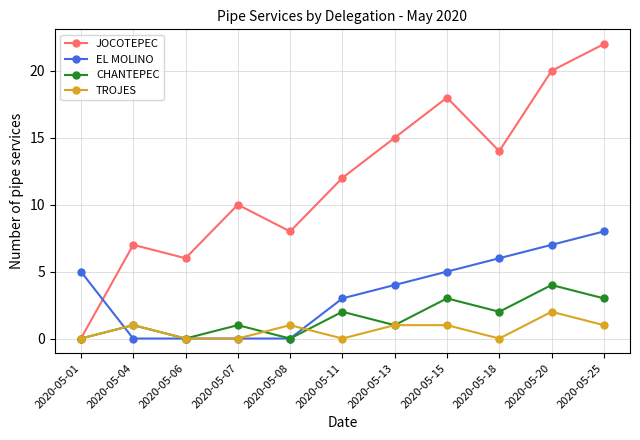

Reading left to right, extract all data points from this chart.

JOCOTEPEC: 2020-05-01=0	2020-05-04=7	2020-05-06=6	2020-05-07=10	2020-05-08=8	2020-05-11=12	2020-05-13=15	2020-05-15=18	2020-05-18=14	2020-05-20=20	2020-05-25=22
EL MOLINO: 2020-05-01=5	2020-05-04=0	2020-05-06=0	2020-05-07=0	2020-05-08=0	2020-05-11=3	2020-05-13=4	2020-05-15=5	2020-05-18=6	2020-05-20=7	2020-05-25=8
CHANTEPEC: 2020-05-01=0	2020-05-04=1	2020-05-06=0	2020-05-07=1	2020-05-08=0	2020-05-11=2	2020-05-13=1	2020-05-15=3	2020-05-18=2	2020-05-20=4	2020-05-25=3
TROJES: 2020-05-01=0	2020-05-04=1	2020-05-06=0	2020-05-07=0	2020-05-08=1	2020-05-11=0	2020-05-13=1	2020-05-15=1	2020-05-18=0	2020-05-20=2	2020-05-25=1